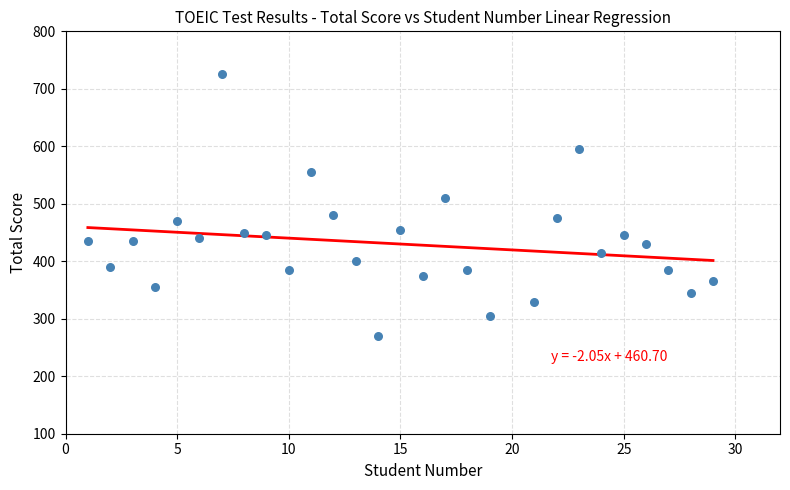

What is the range of Y values (max minus min)?

455